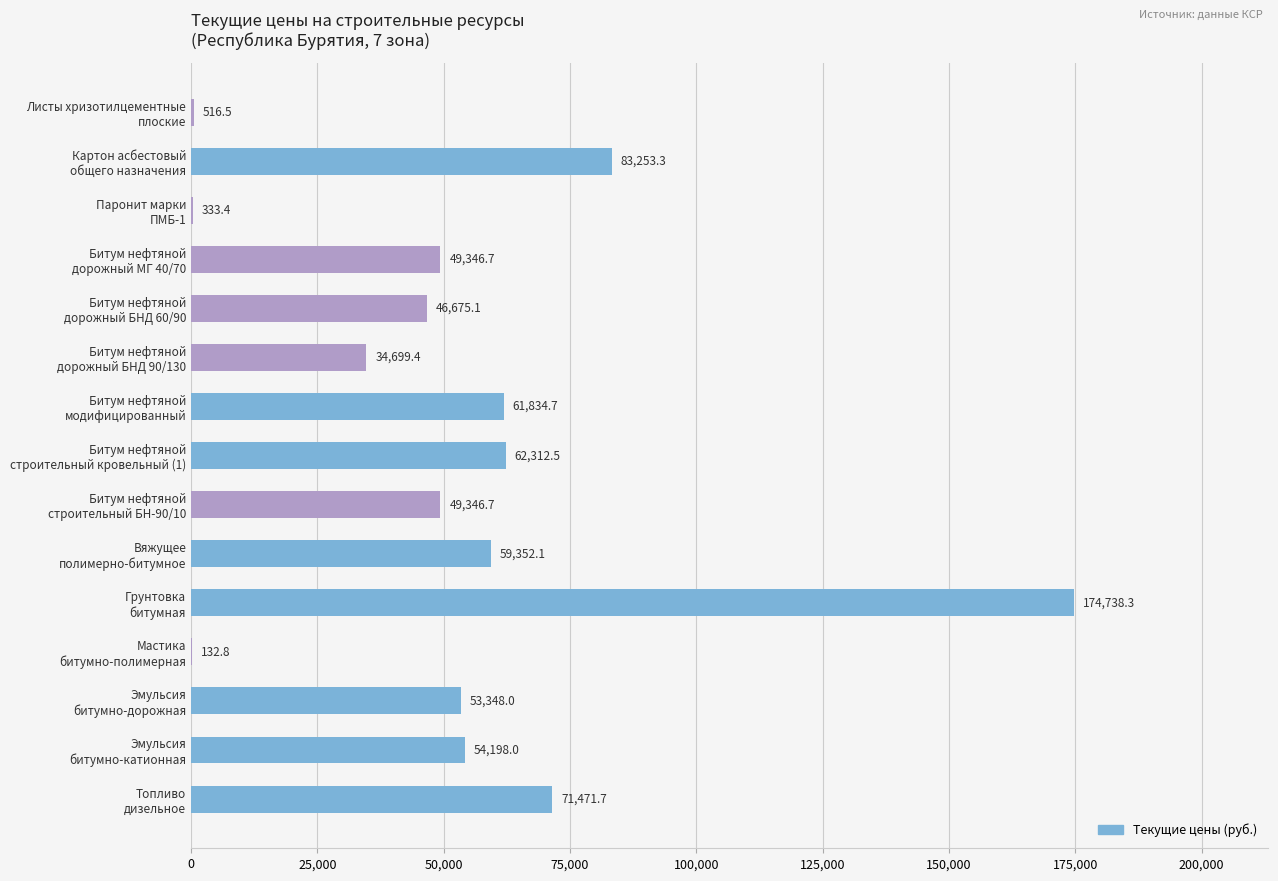

What is the maximum value shown in the chart?

174738.3